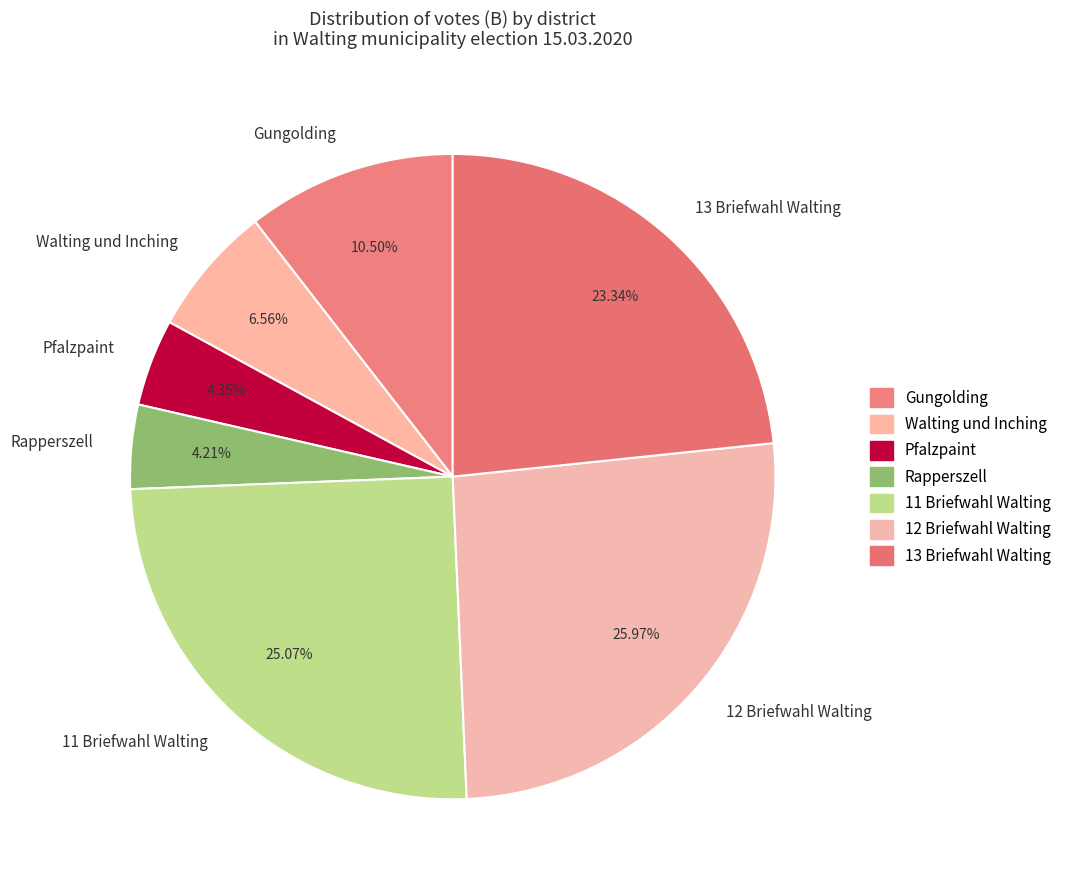

Which has a higher value, Rapperszell or Gungolding?

Gungolding